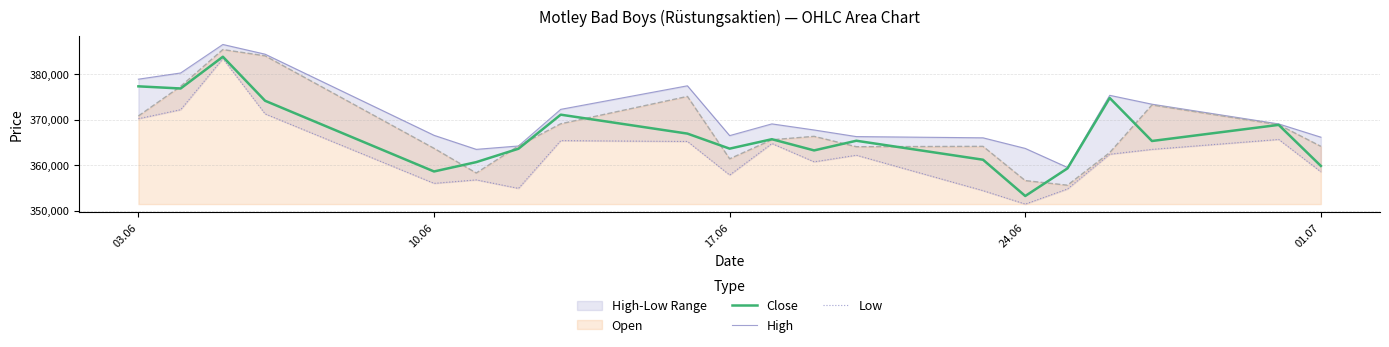

In High, how many points are lower than both neighbors (excluding endpoints)?

3